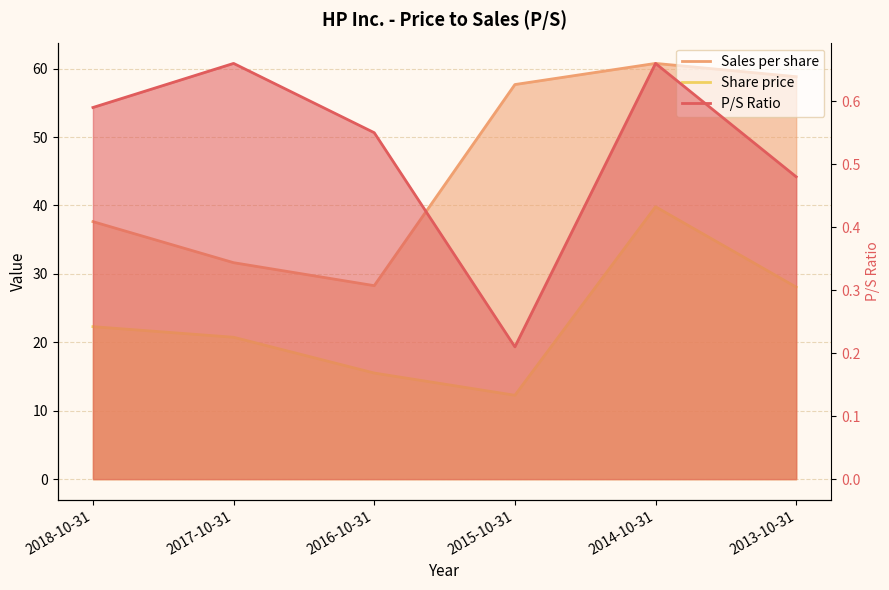

The Sales per share series shows 31.6 at 2017-10-31. True or false?

True